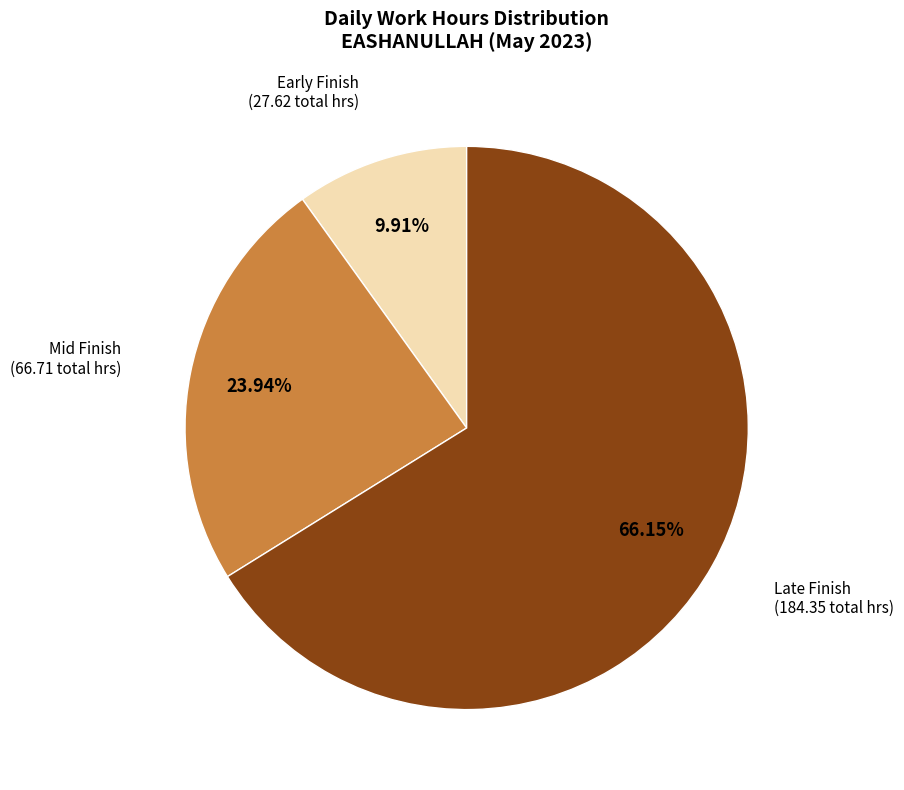

How many segments does this pie chart have?

3